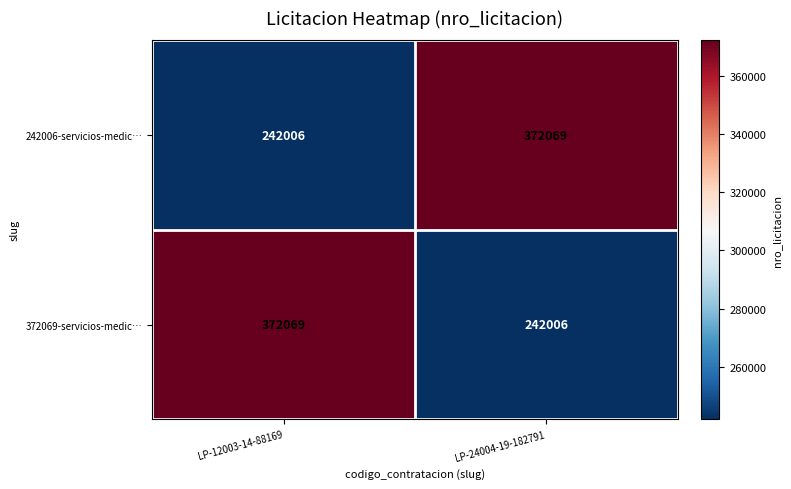

Reading left to right, transcribe all the data shown in this chart.

242006-servicios-medic…: 242006	372069
372069-servicios-medic…: 372069	242006